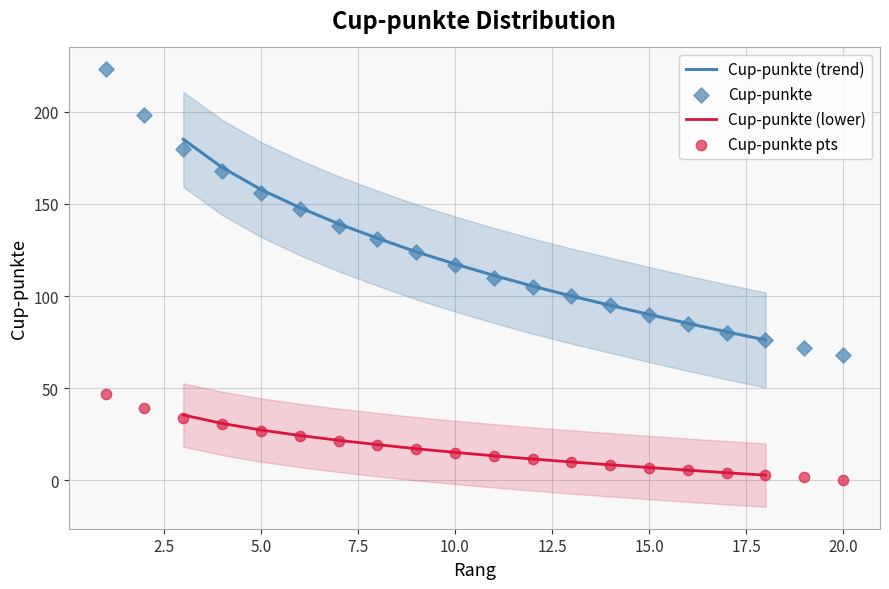

What is the ratio of the value at 16 to the value at 11?

0.8